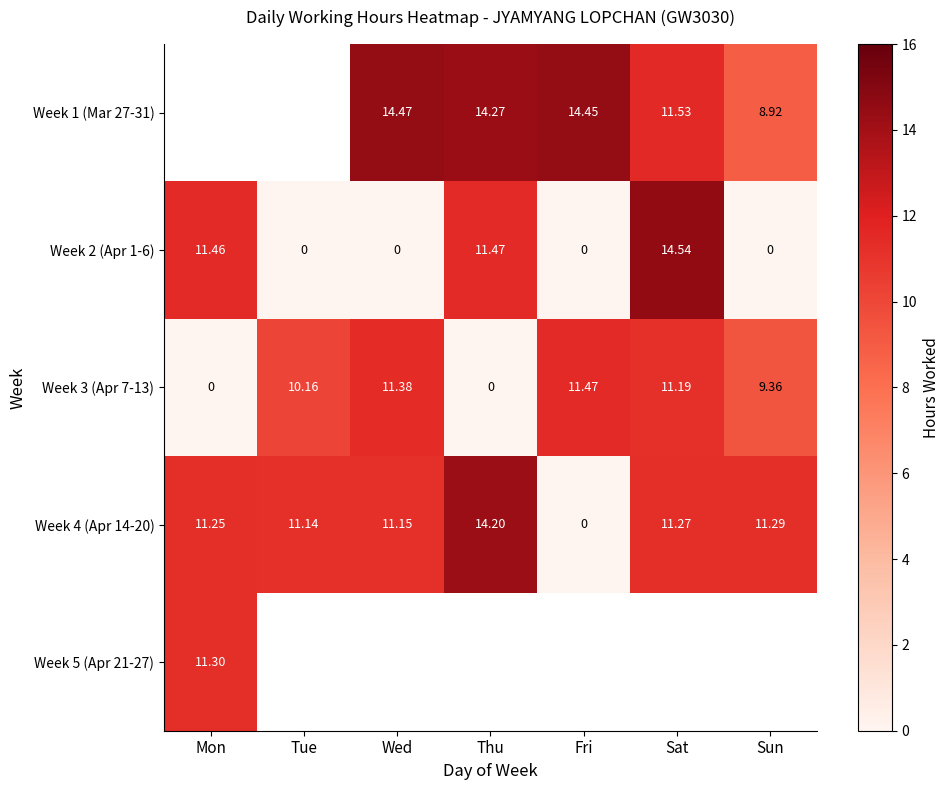

Rank the categories by Week 4 (Apr 14-20) value from highest to lowest.

Thu, Sun, Sat, Mon, Wed, Tue, Fri